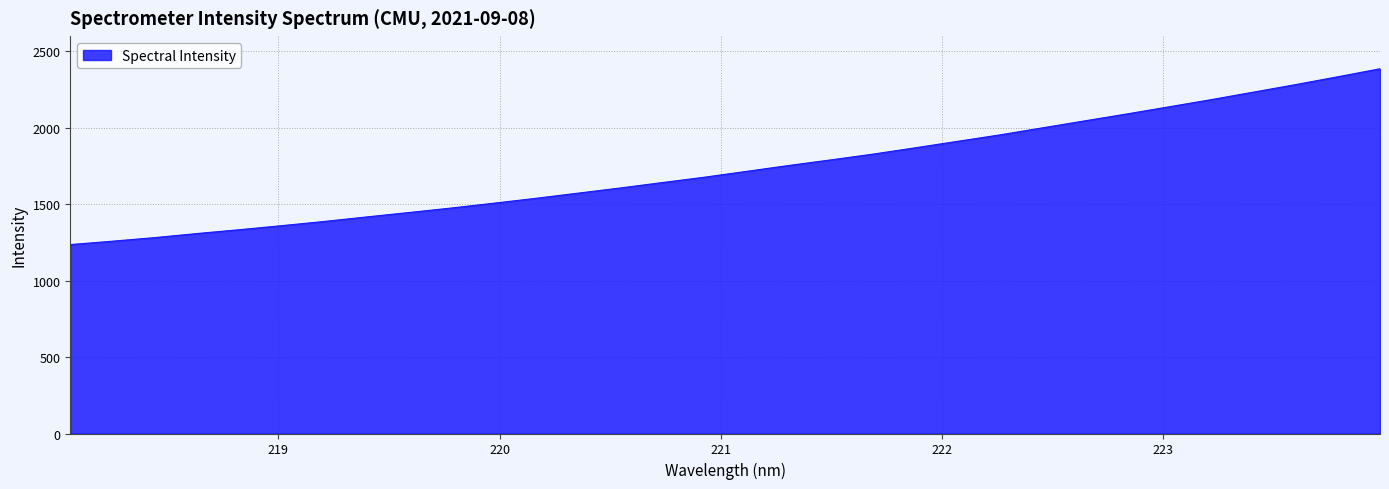

What is the smallest value displayed?

1235.8